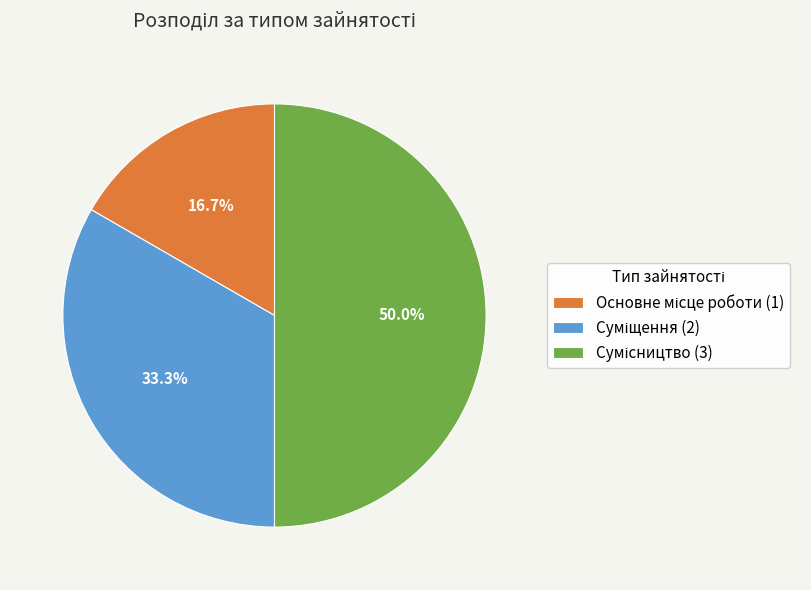

How much of the chart is everything except Сумісництво?

50.0%